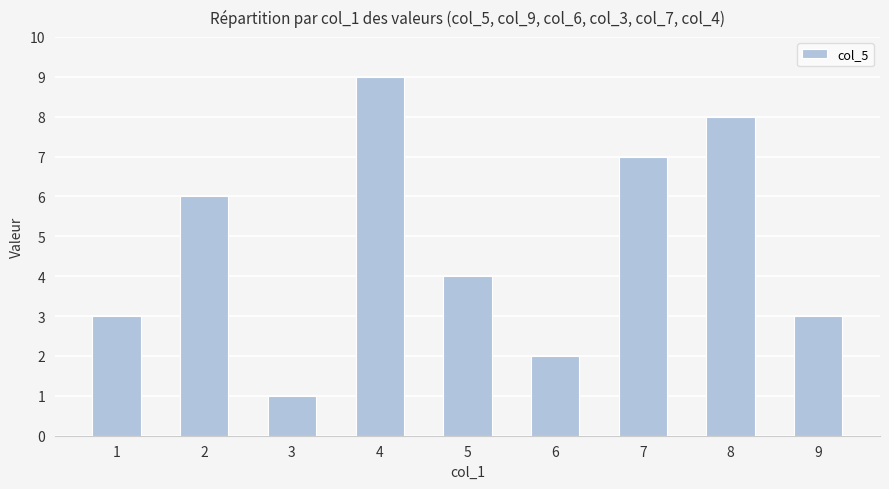

True or false: the data shows 1 at 6.

False